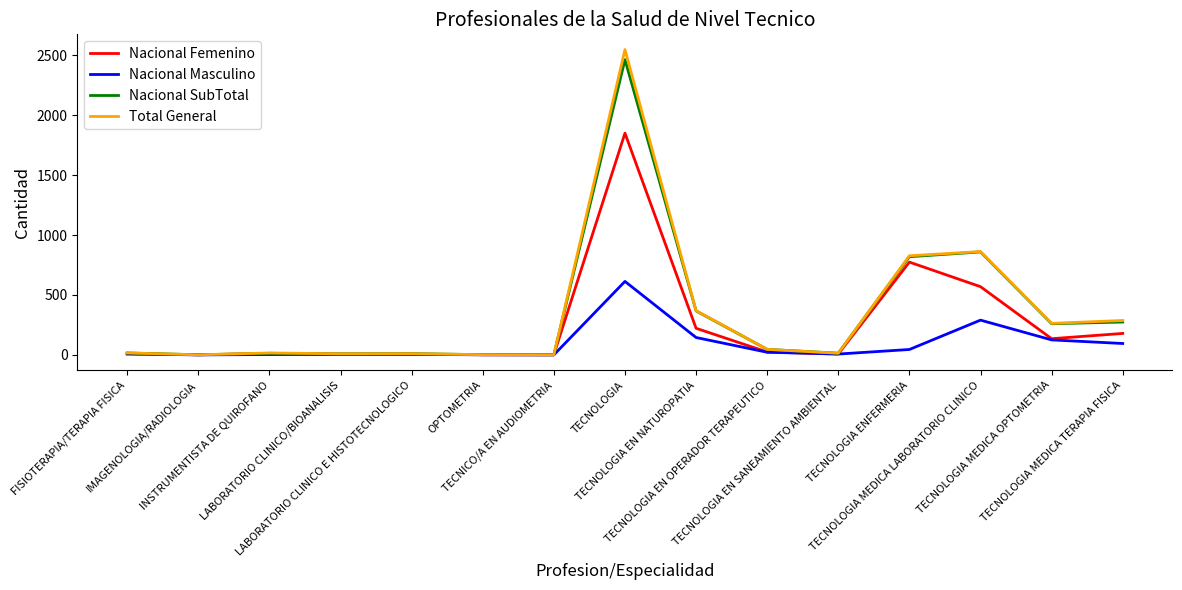

In Nacional SubTotal, how many points are higher than both neighbors (excluding endpoints)?

4